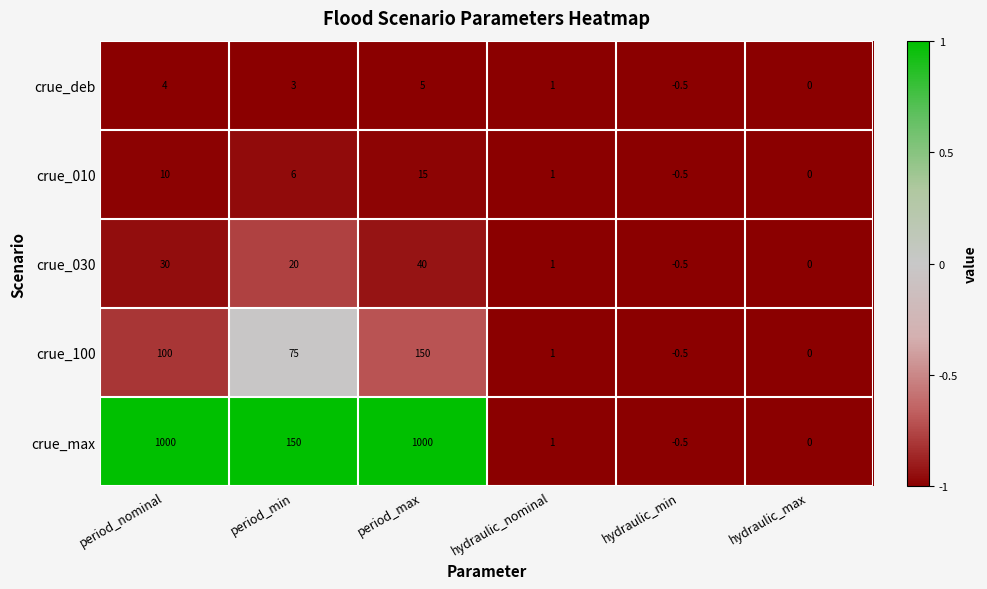

At which label does crue_030 first exceed 20?

period_nominal